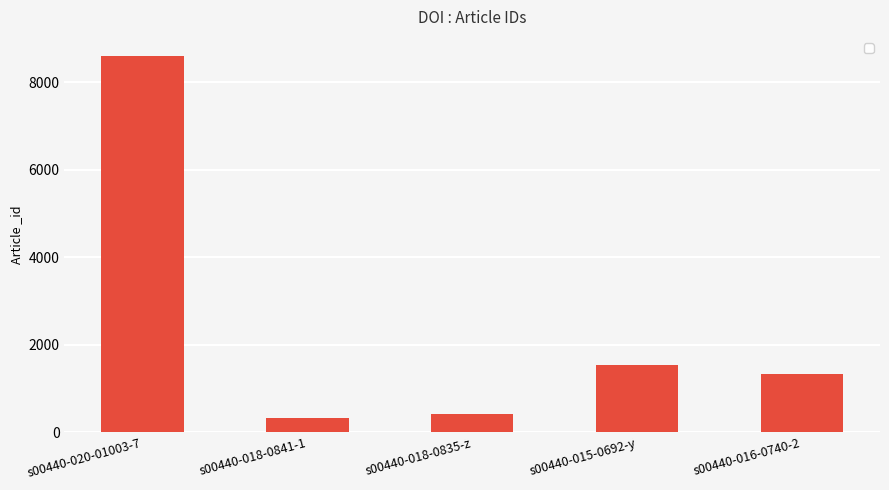

What is the minimum value shown in the chart?

319